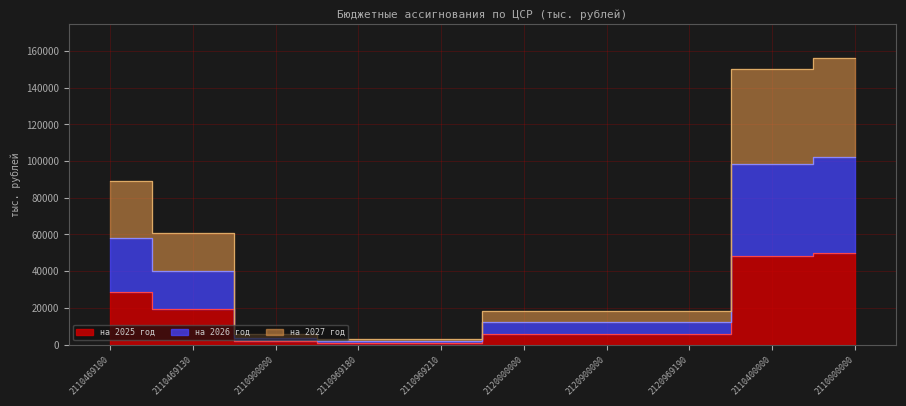

What is the total value across all series at 2120969190?

36653.4